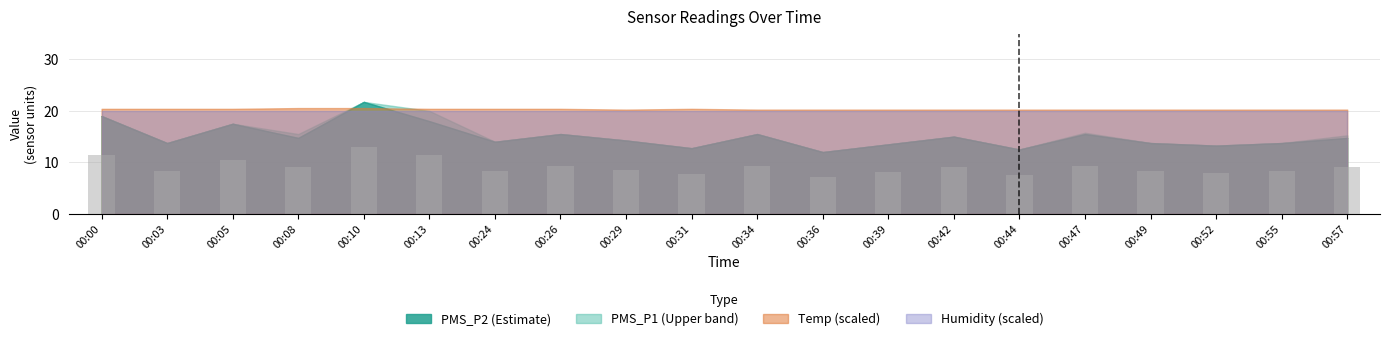

What is the minimum value shown in the chart?

7.2